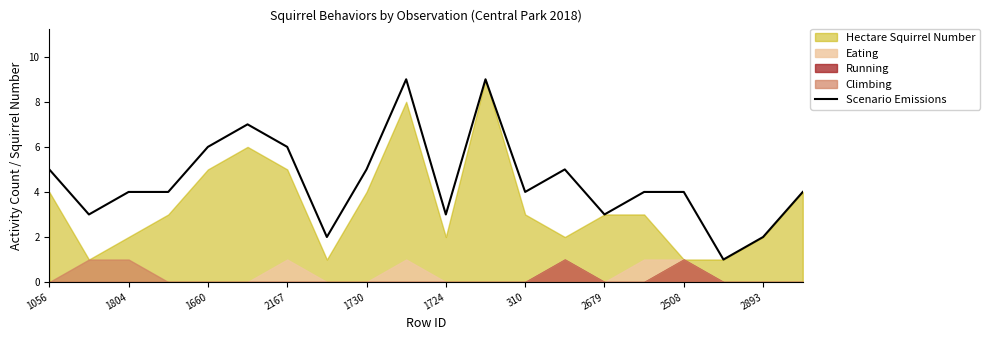

True or false: the data has more than 1 interior local peaks.

True